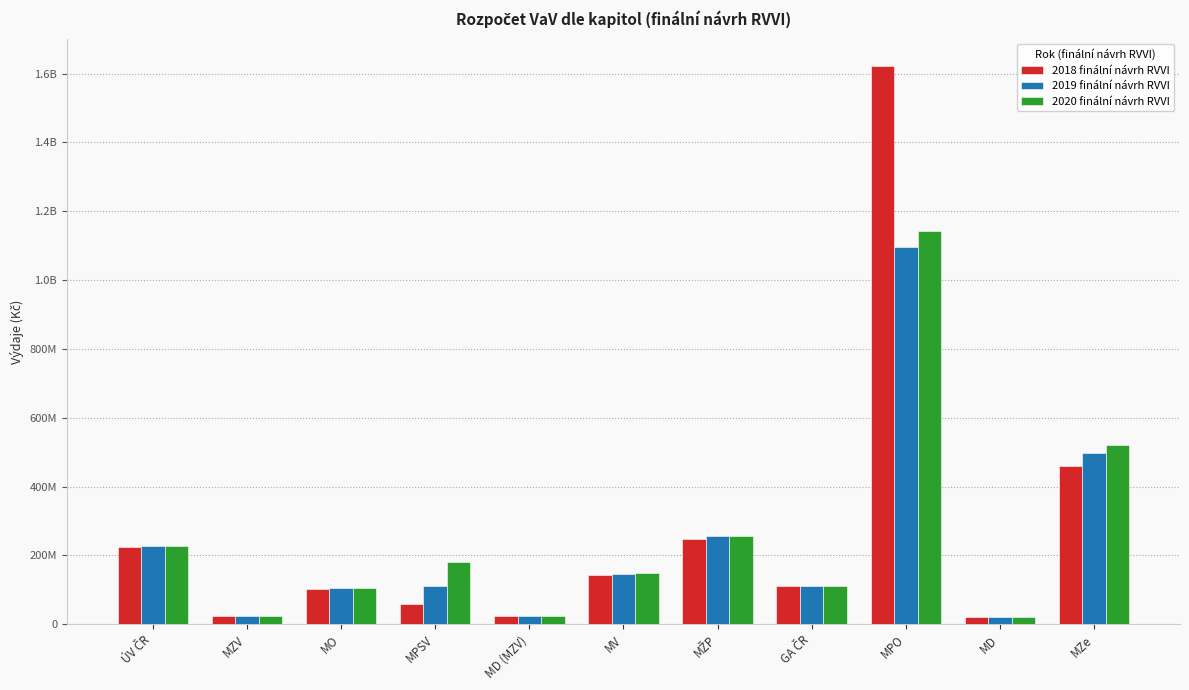

Reading left to right, transcribe all the data shown in this chart.

2018 finální návrh RVVI: 223885965	25152000	102200000	60000000	25336000	143321000	248379554	109783000	1620568000	21567898	458626000
2019 finální návrh RVVI: 227362976	25336000	106123000	110000000	25336000	146047000	257600199	109783000	1094923000	22140139	496451000
2020 finální návrh RVVI: 227362976	25336000	106123000	180000000	25336000	148828000	257600199	109783000	1142787000	22140139	520789000